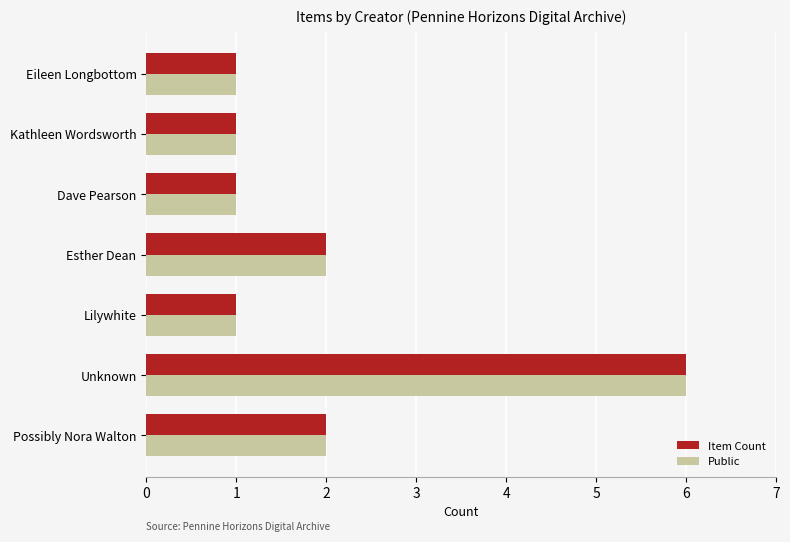

At which category is the sum across all series the highest?

Unknown